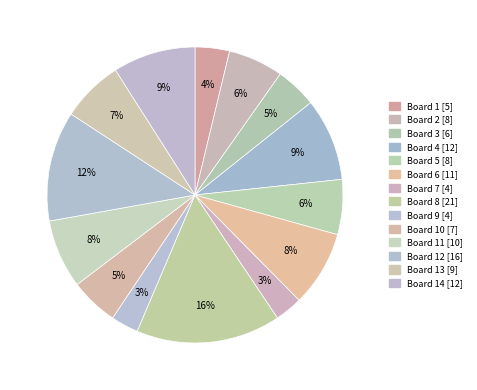

Is there a majority slice in this chart?

No